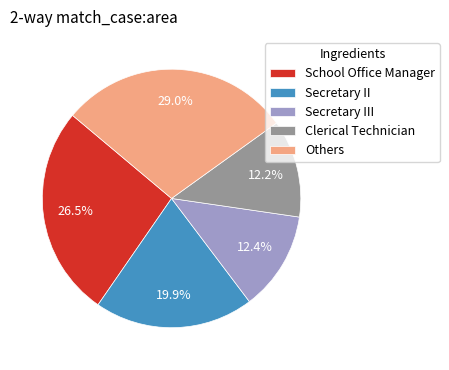

Between Clerical Technician and Secretary II, which is larger?

Secretary II